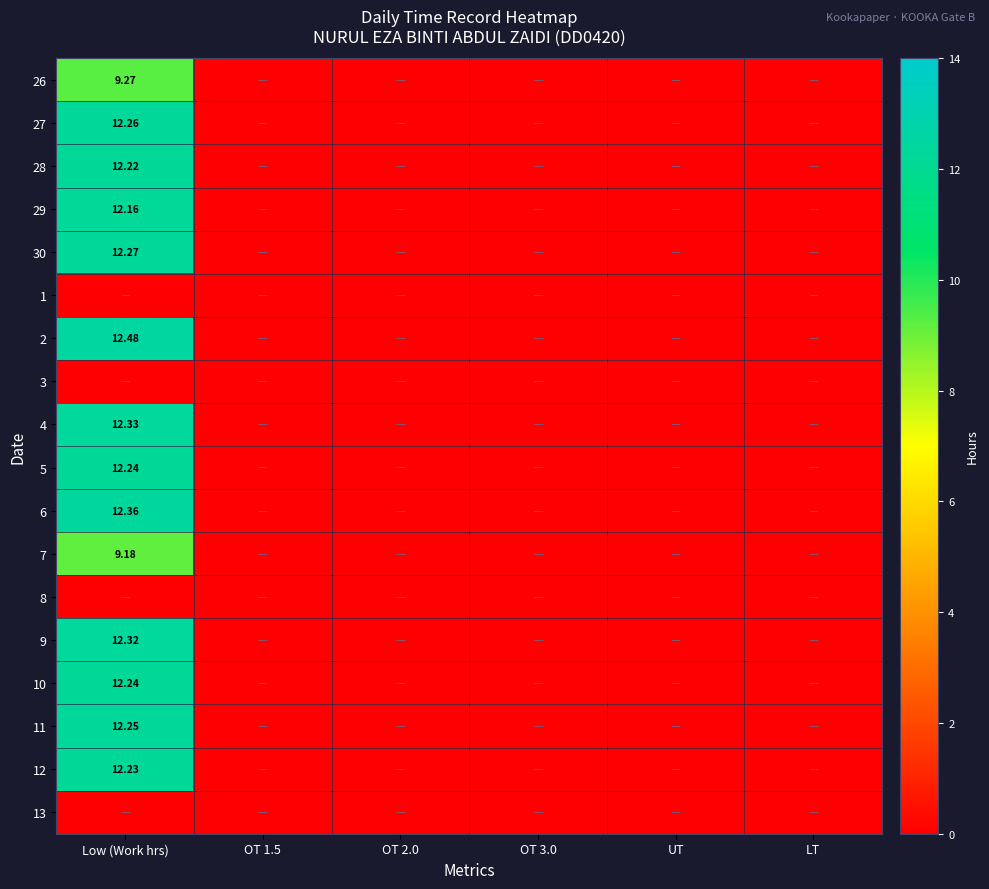

Read the 26 value at Low (Work hrs).

9.3